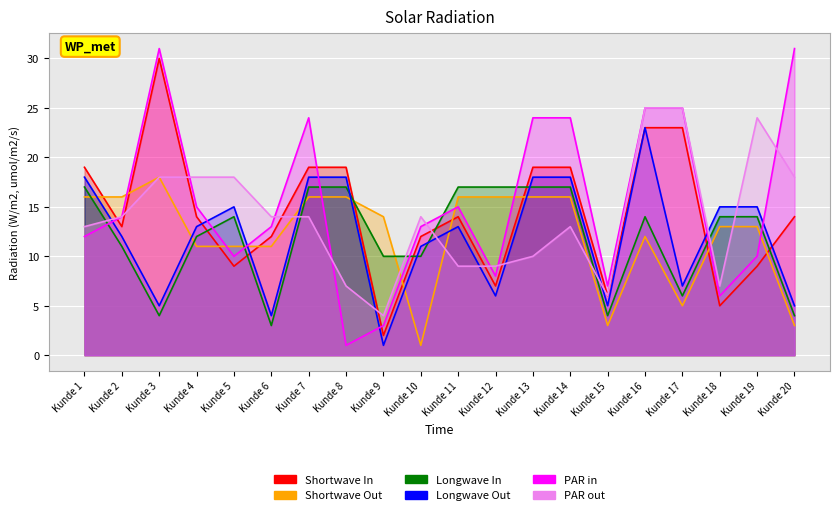

After their last crossing, which series has the higher values: kunde 224 or kunde 248?

kunde 224